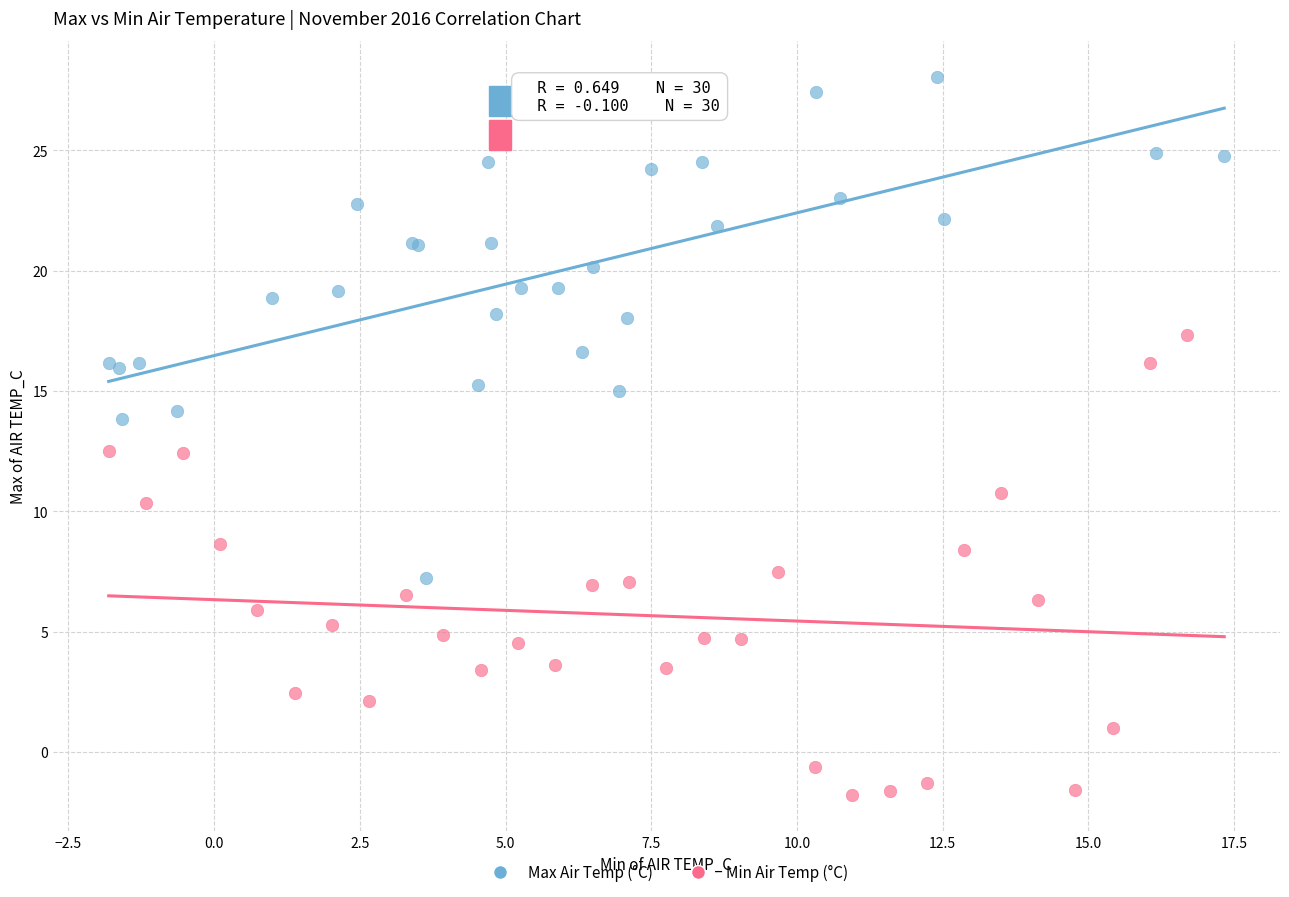

Which series has the widest spread of Y values?

Max Air Temp (°C)